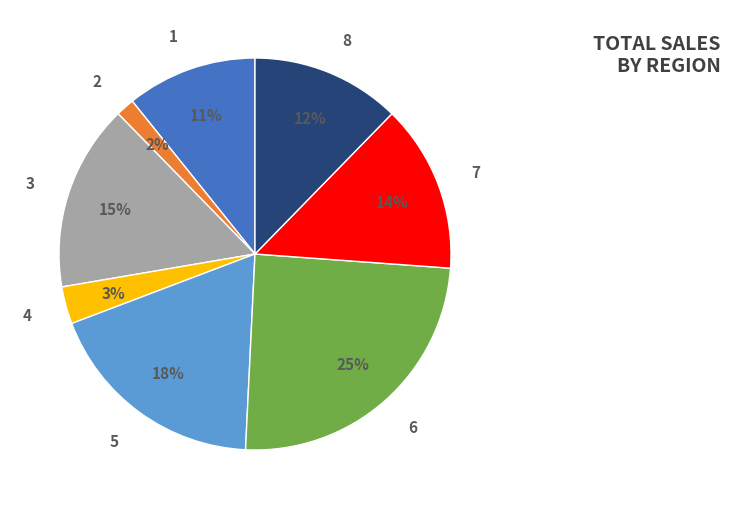

Which slice is the largest?

6